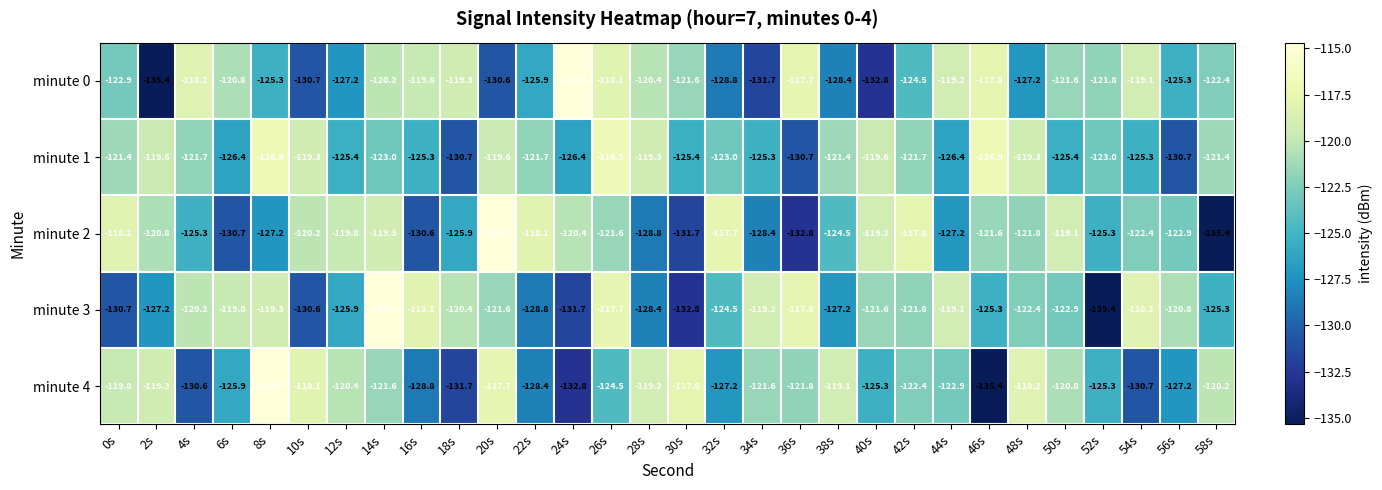

Between 12s and 44s, which series saw the biggest shift?

minute 0